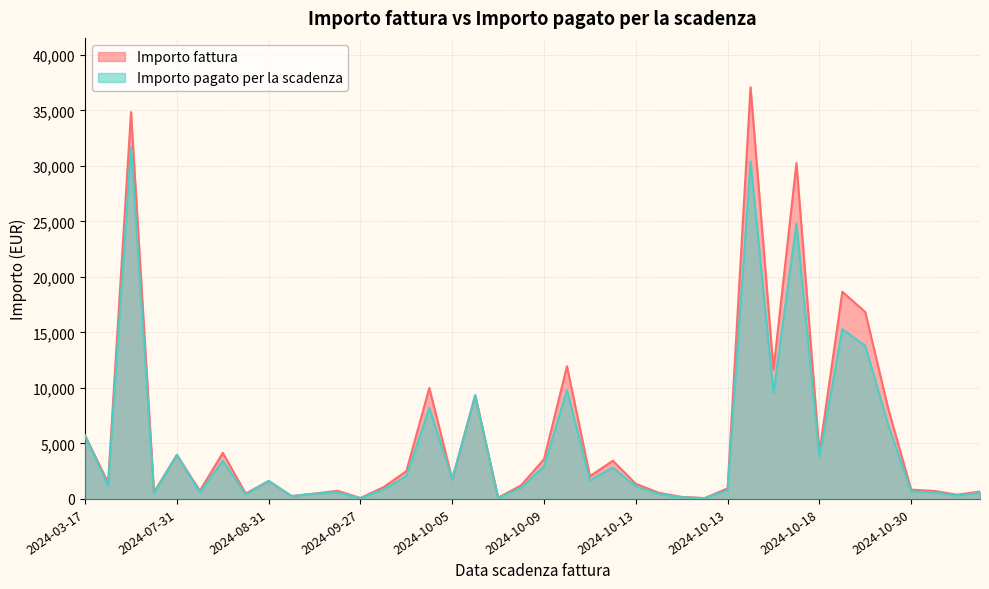

Which series has the largest total across all categories?

Importo fattura